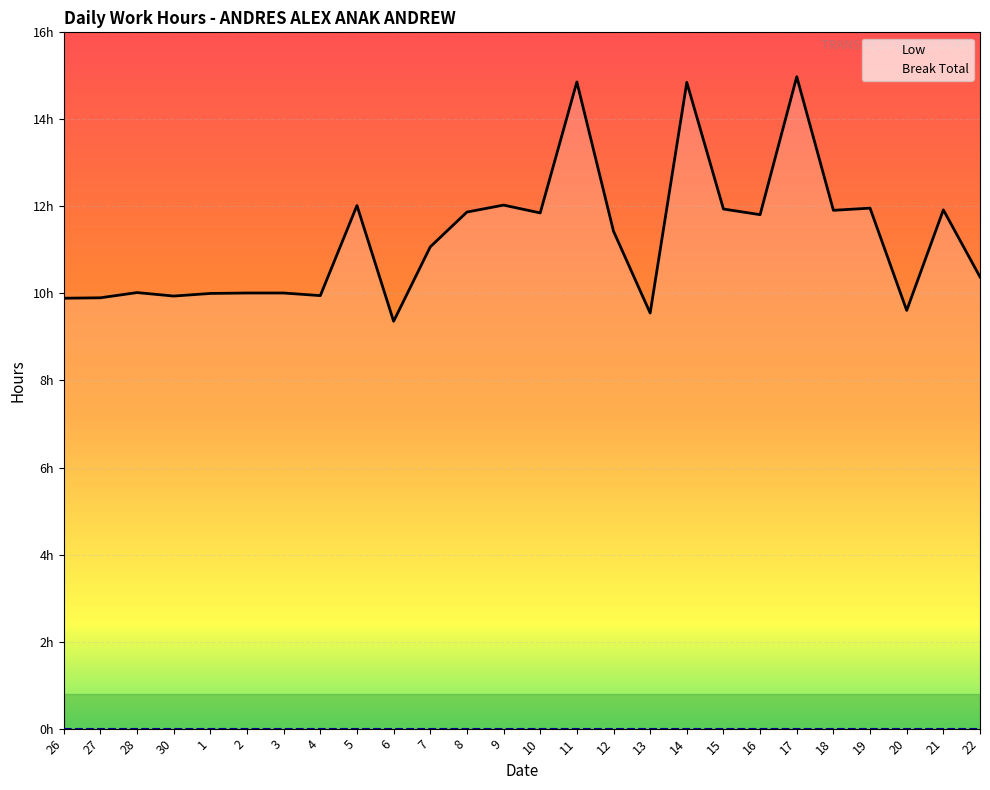

True or false: the data shows 9.6 at 13.

True